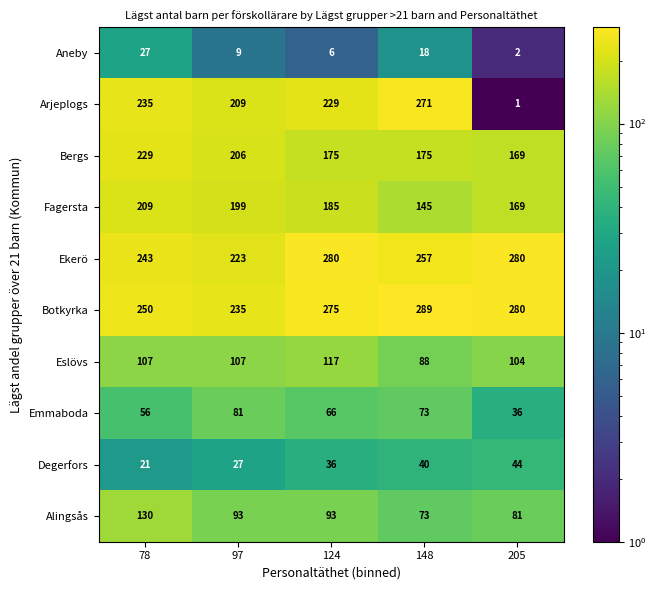

How many Eslövs values are between 104 and 107?

3